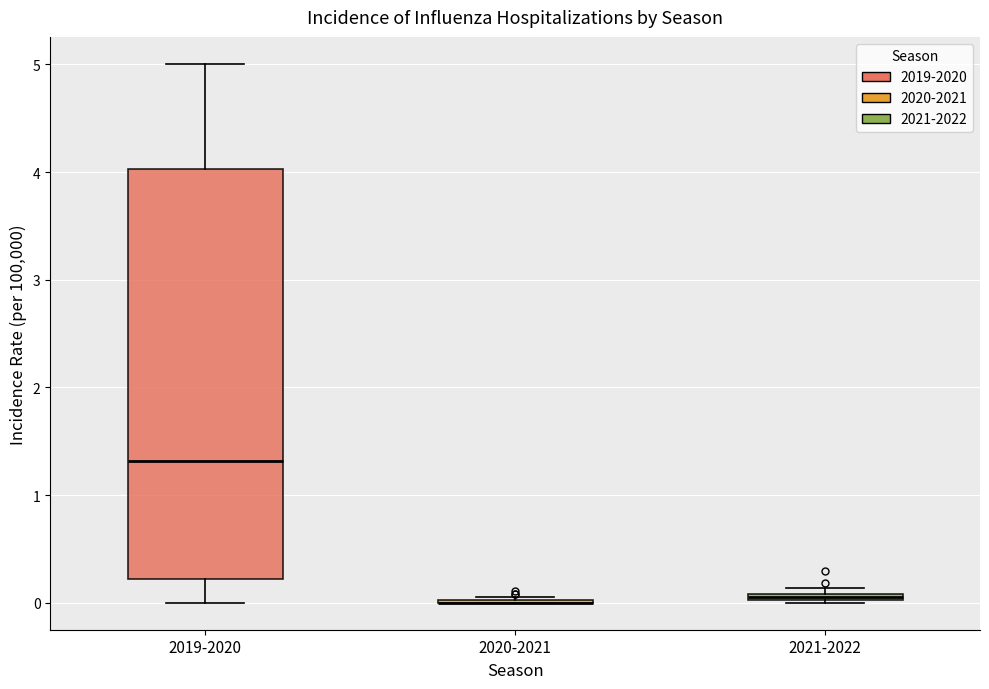

Which box is the tallest, from its lower edge to its upper edge?

2019-2020